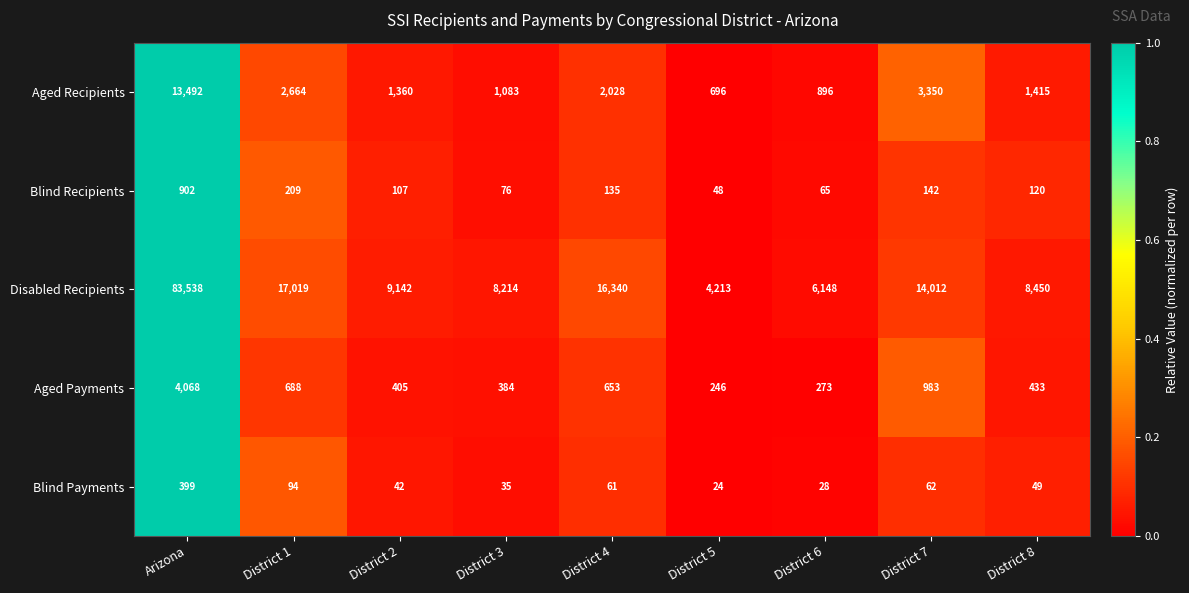

Rank the series by their maximum value, from lowest to highest.

Blind Payments, Blind Recipients, Aged Payments, Aged Recipients, Disabled Recipients